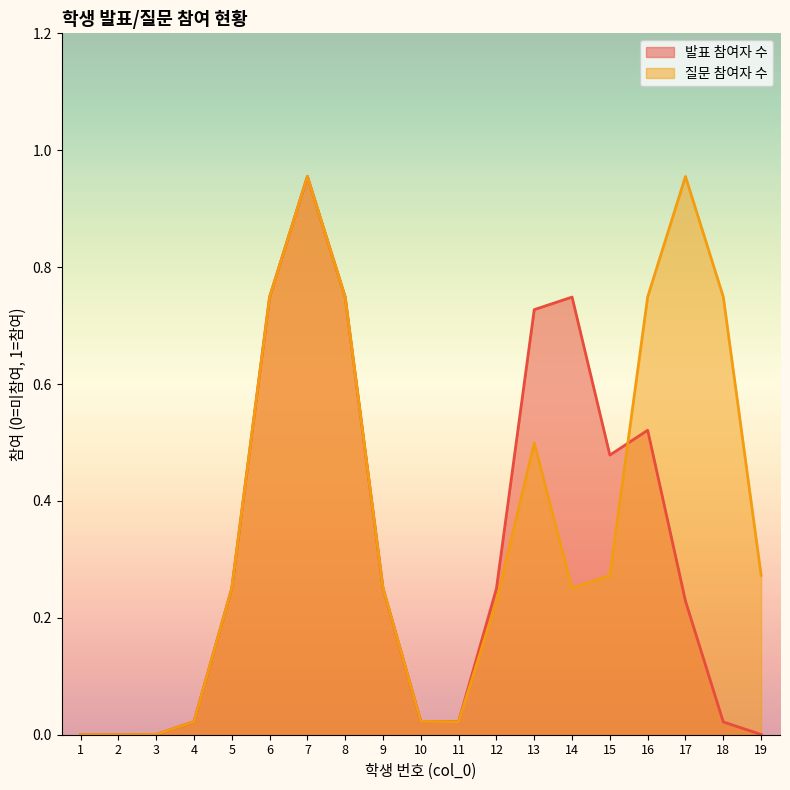

What is the highest value of the 발표 참여자 수 series?

1